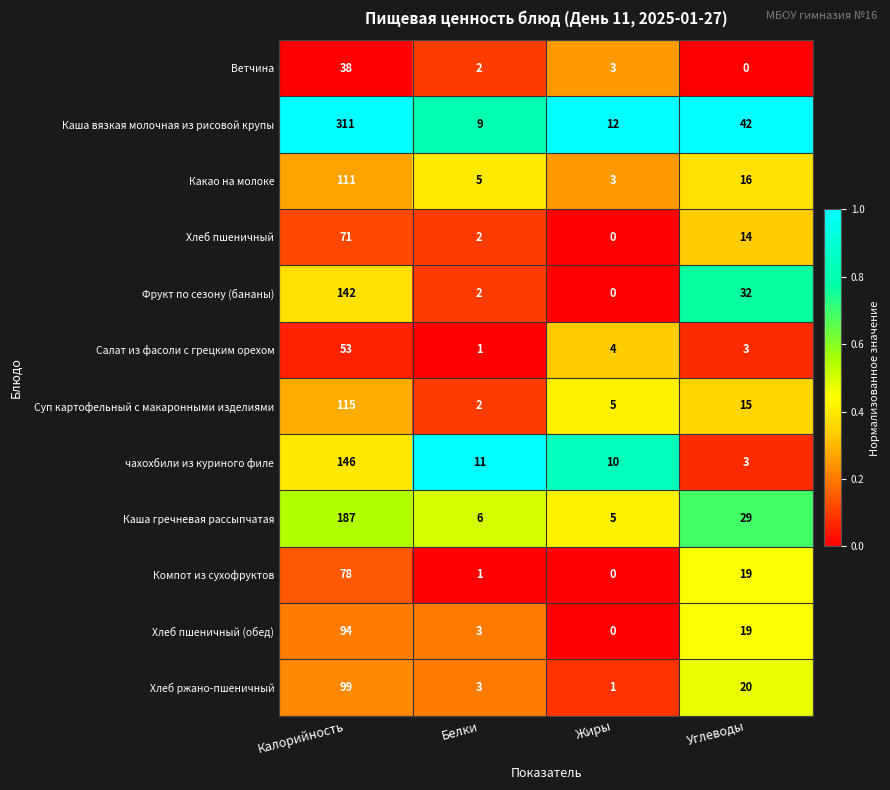

Which series has the largest total across all categories?

Каша вязкая молочная из рисовой крупы